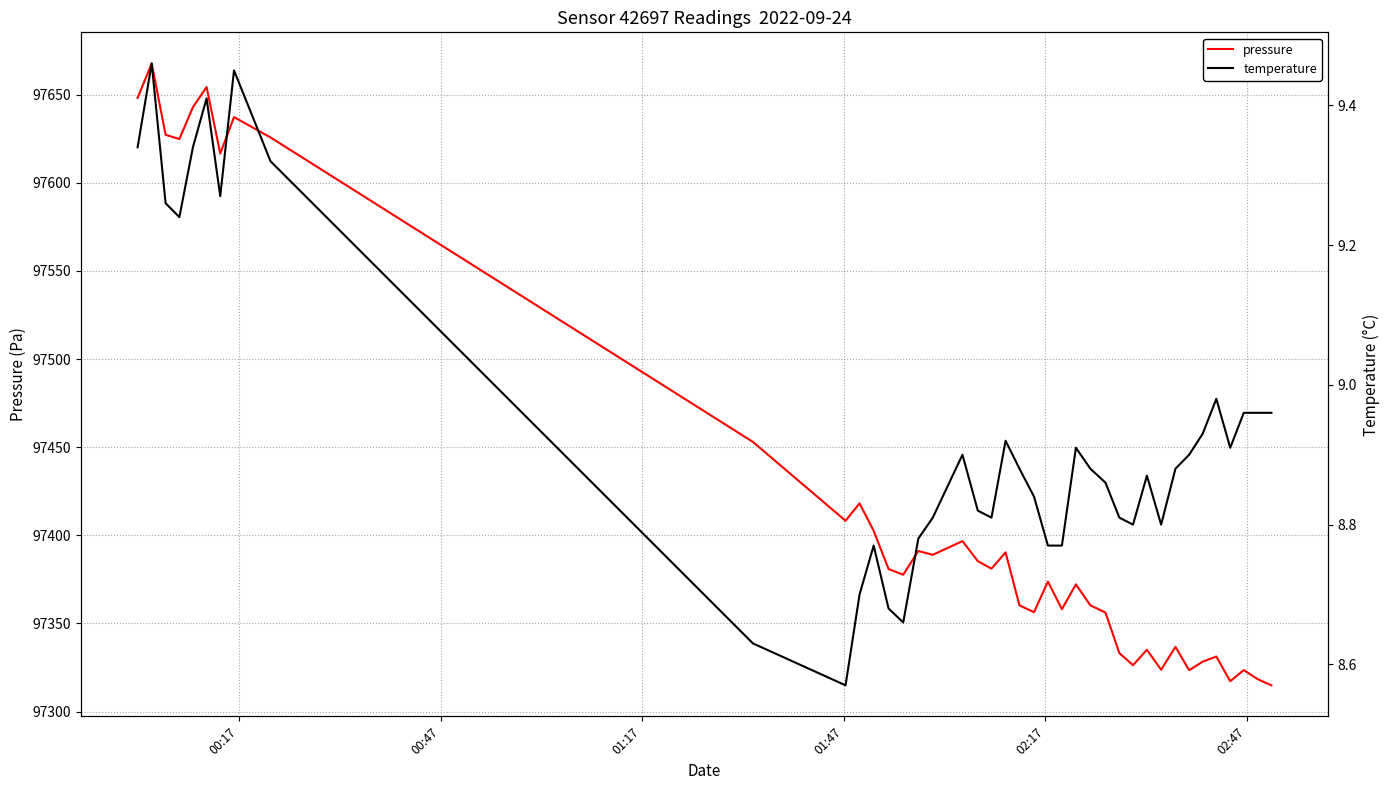

What are all the series names shown in the legend?

pressure, temperature